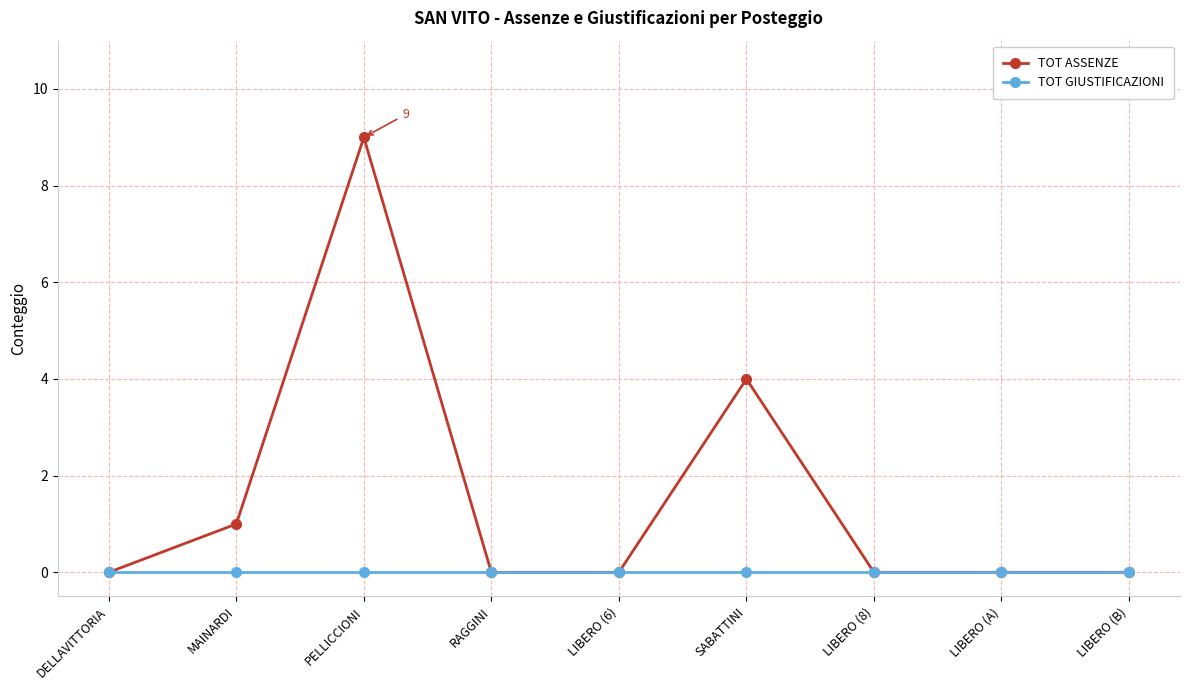

What are all the series names shown in the legend?

TOT ASSENZE, TOT GIUSTIFICAZIONI